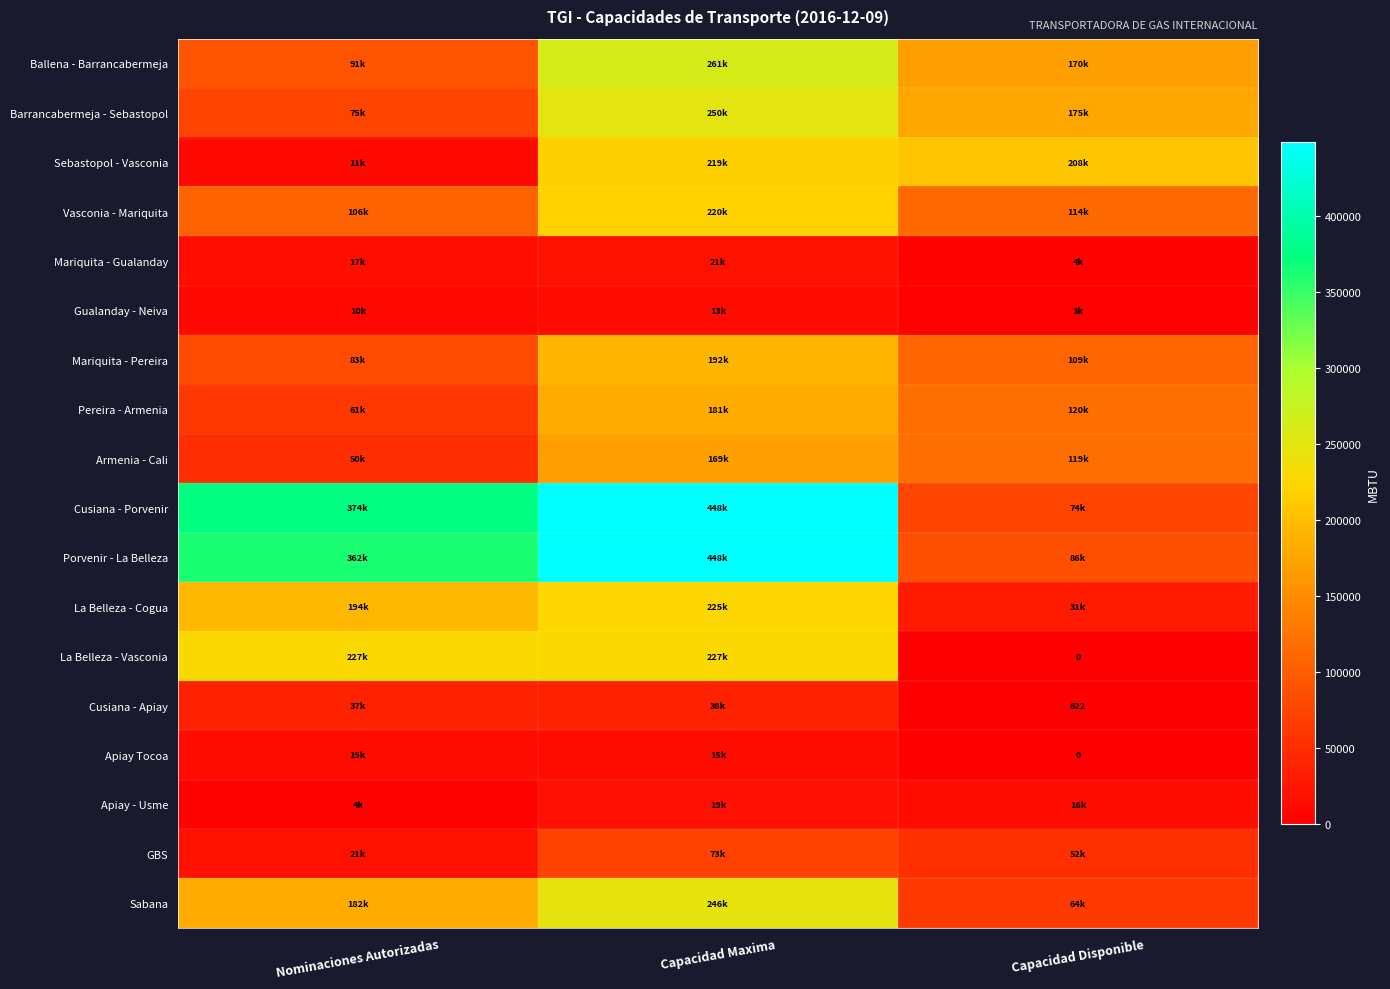

Read the Armenia - Cali value at Capacidad Maxima.

169222.6